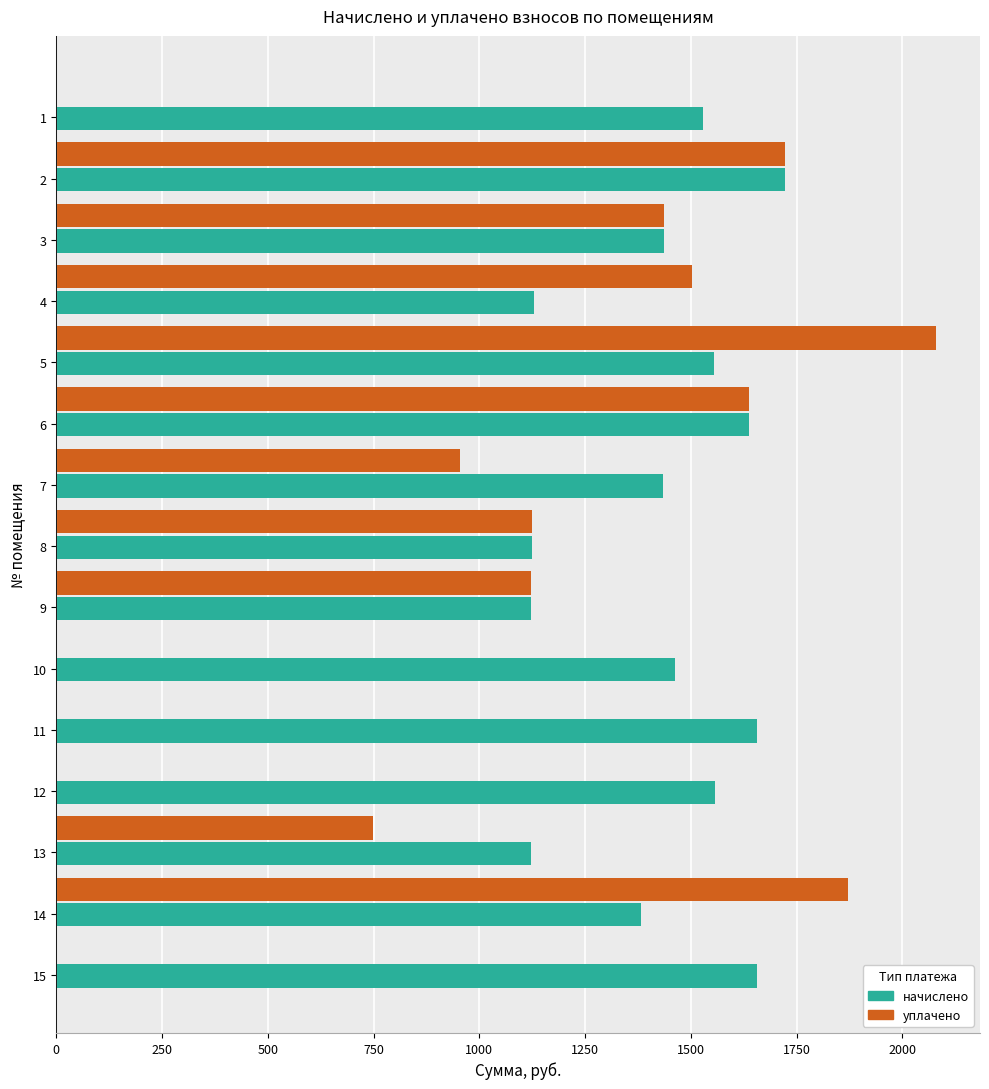

Is the value of уплачено at 6 greater than the value of начислено at 5?

Yes